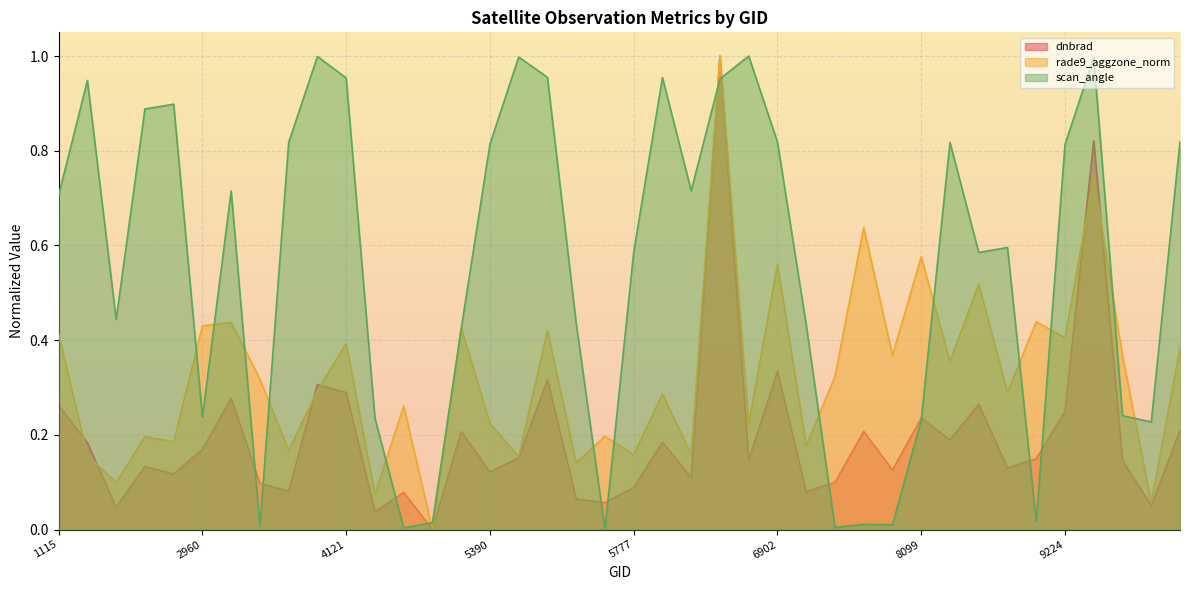

What is the average value of the scan_angle series?

0.6